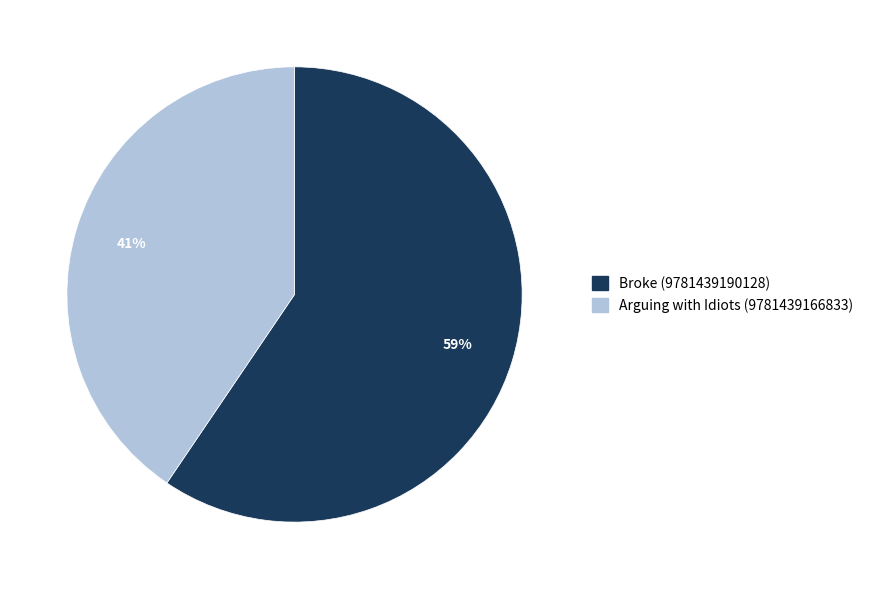

To the nearest percent, what is the average slice percentage?

50%